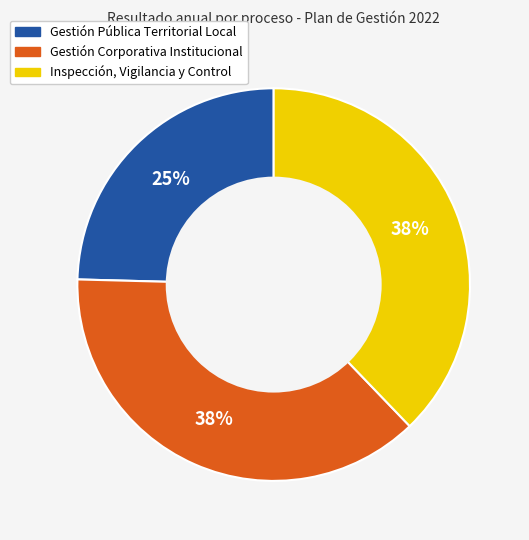

What percentage is the Gestión Pública Territorial Local slice, to the nearest percent?

25%